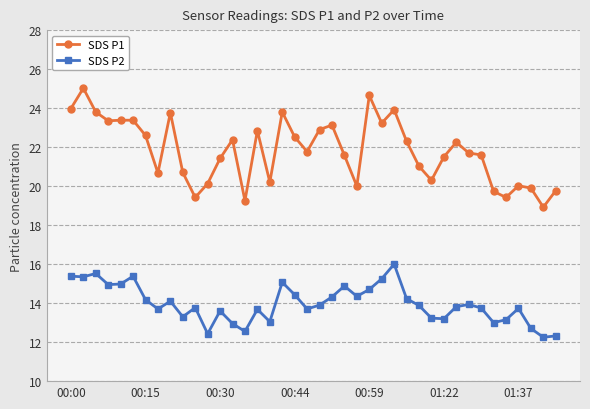

What is the difference between the second highest and minimum values in the SDS P2 series?

3.3